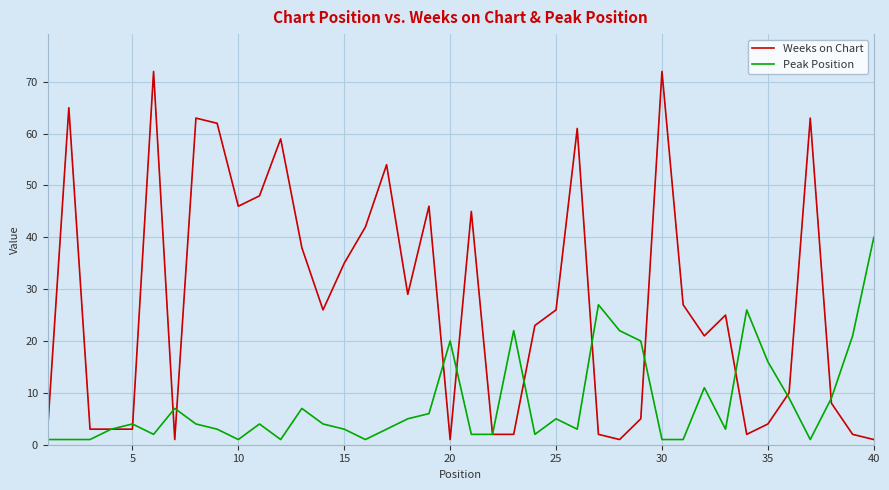

Which series has the largest total across all categories?

Weeks on Chart